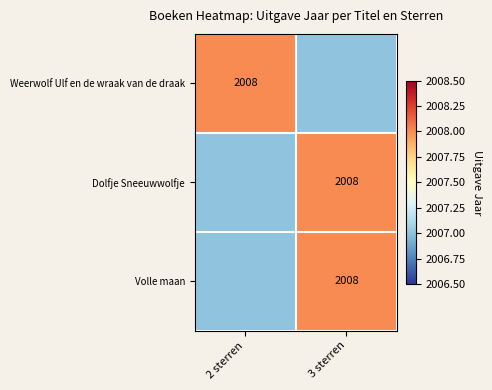

Is it true that Dolfje Sneeuwwolfje equals 3077 at 3 sterren?

False